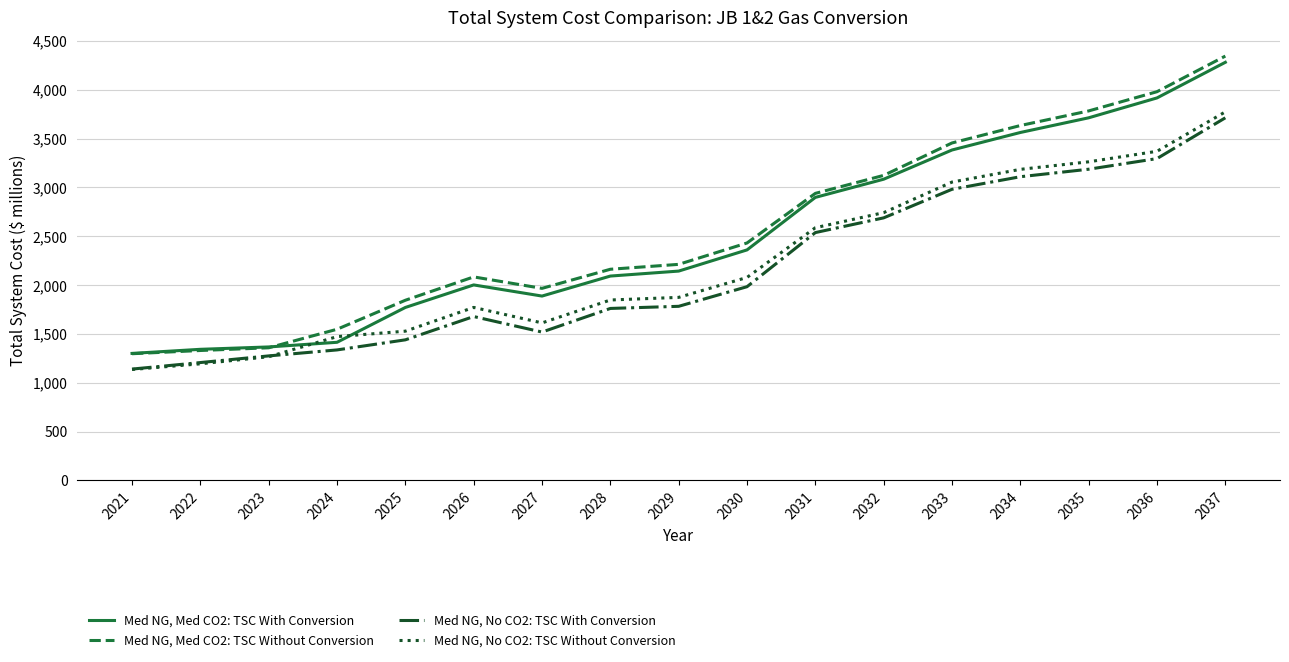

At how many categories does at least one series exceed 3095?

6